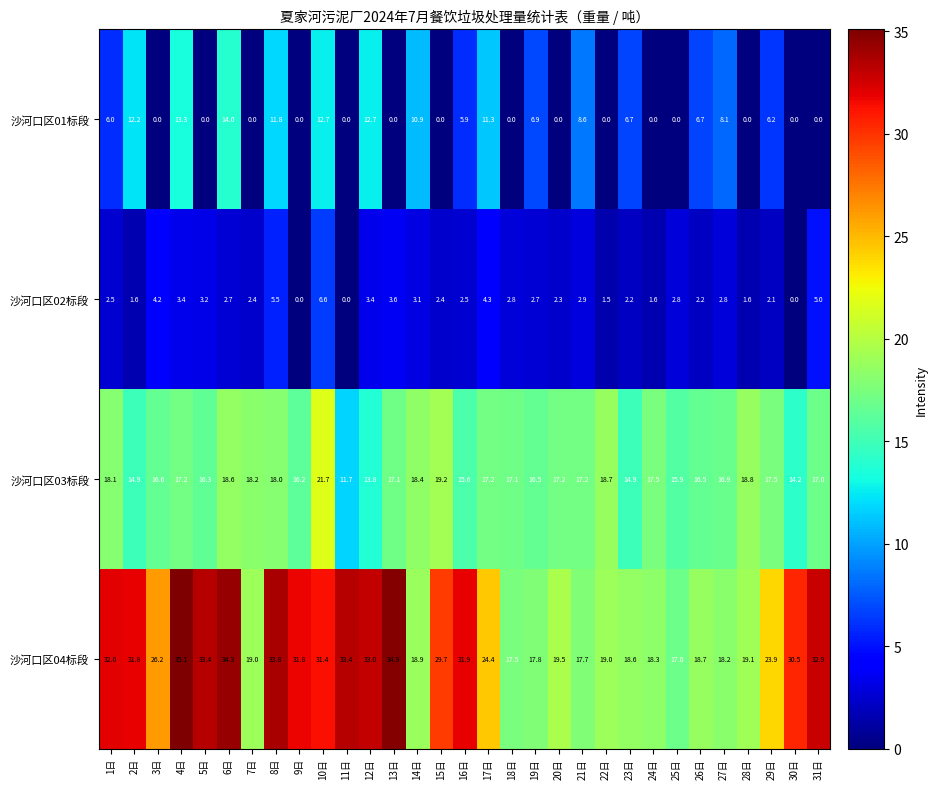

List the series in order of their peak value, highest first.

沙河口区04标段, 沙河口区03标段, 沙河口区01标段, 沙河口区02标段